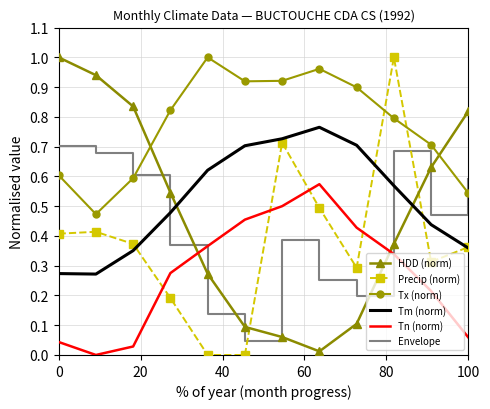

Which series ends up on top after the final intersection of Tn (norm) and Precip (norm)?

Precip (norm)